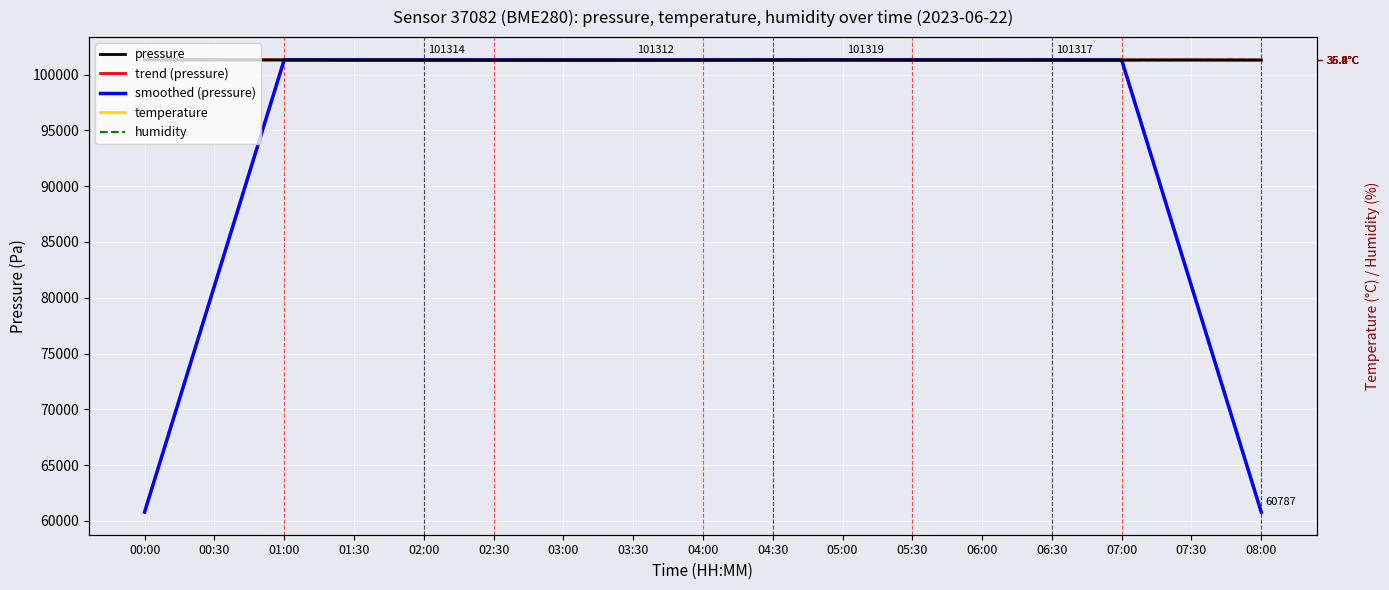

What is the highest value of the smoothed (pressure) series?

101324.2